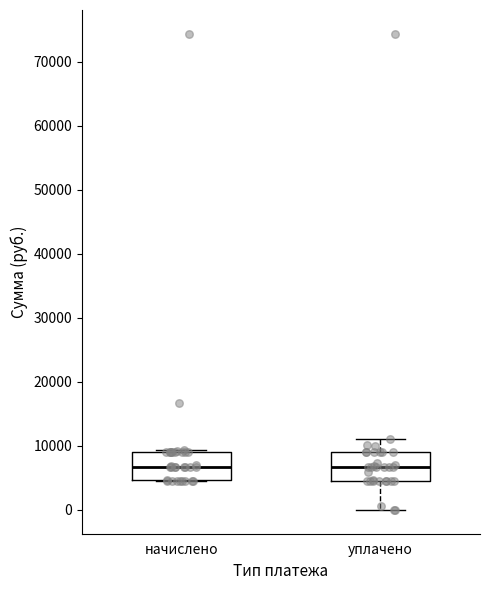

Reading left to right, transcribe this box plot: for each box, give where its median line is, the range the box spans, and where its two whiskers end, as read against the y-axis. The values are not printed on the chart, so give them approximately, as read against the axis.

начислено: median 7000, box 5000 to 9000, whiskers 5000 to 9000
уплачено: median 7000, box 5000 to 9000, whiskers 0 to 11000